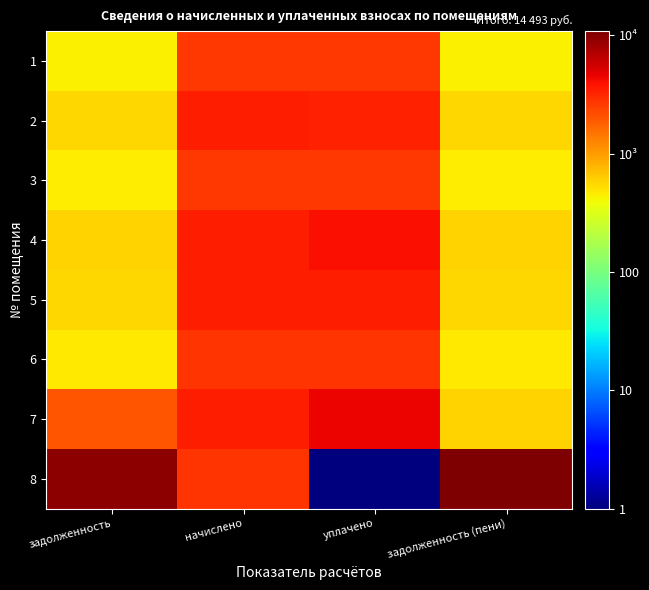

What is the difference between the highest and lowest values at задолженность (пени)?

10409.7